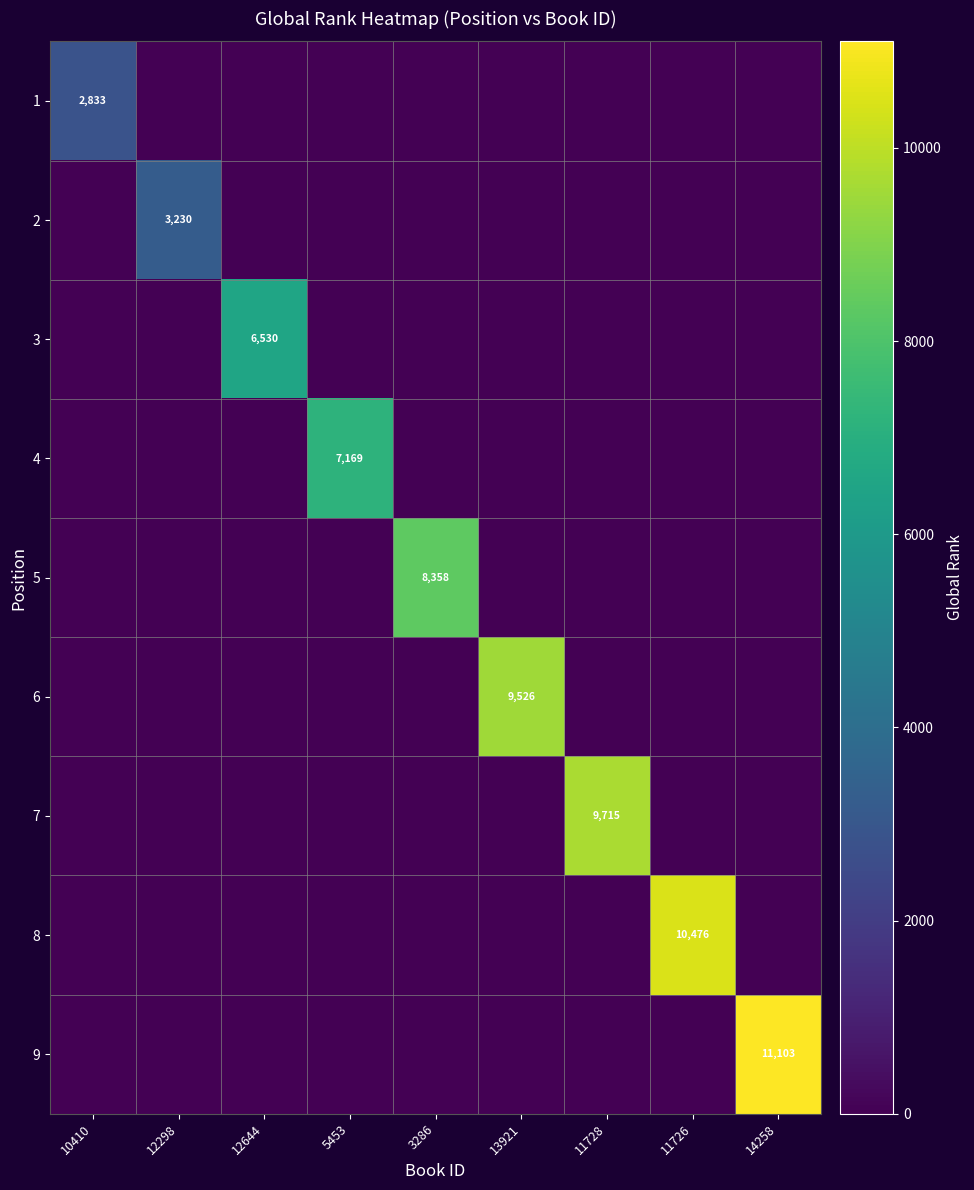

How many distinct data groups are displayed?

9